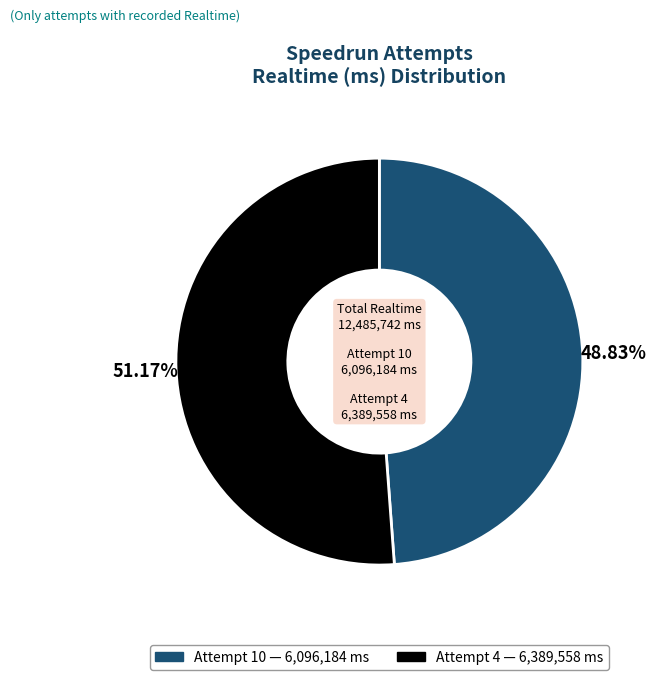

How many segments does this pie chart have?

2